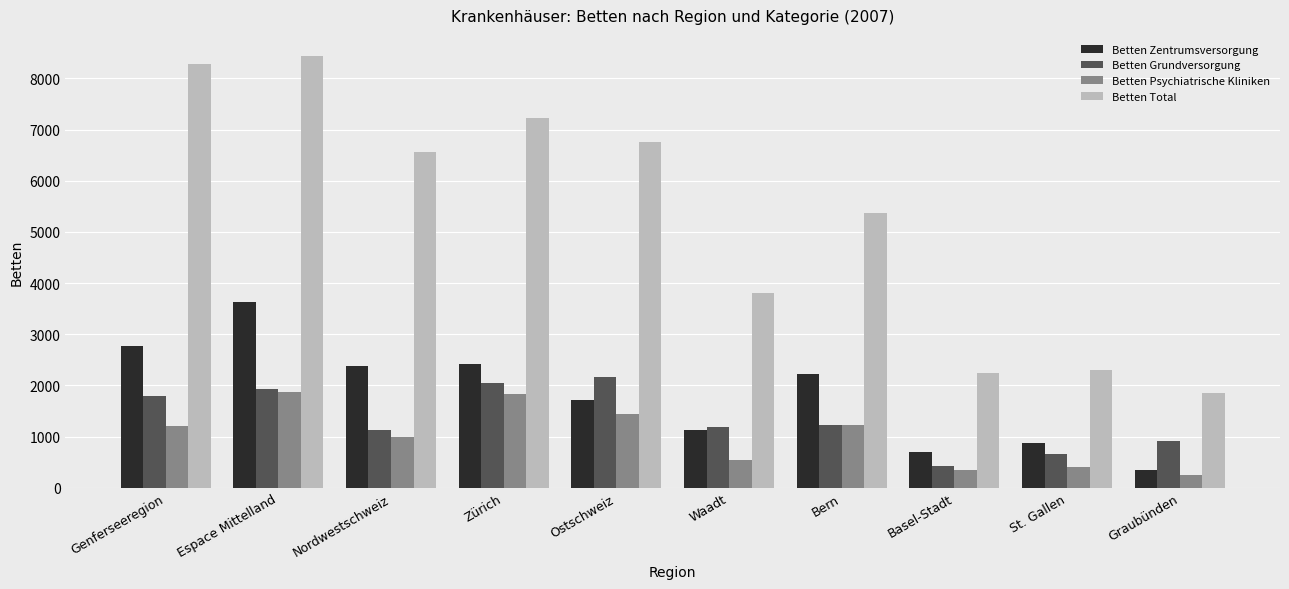

Which series has the largest total across all categories?

Betten Total